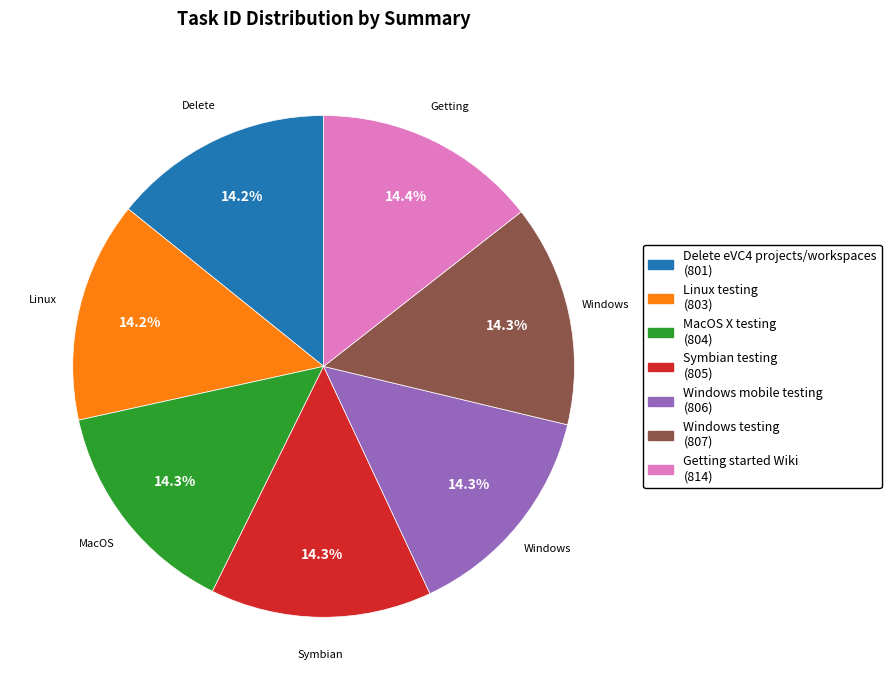

The Windows testing slice represents 14% of the pie. True or false?

True